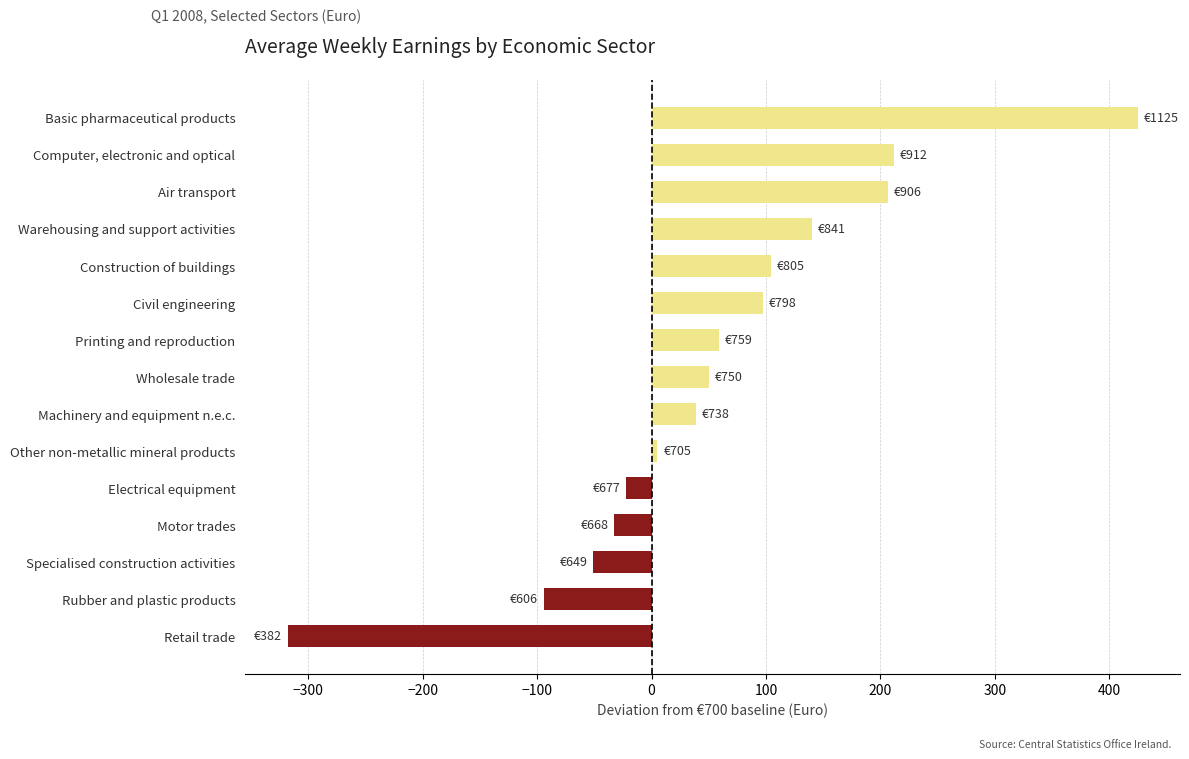

How many negative values are there?

5